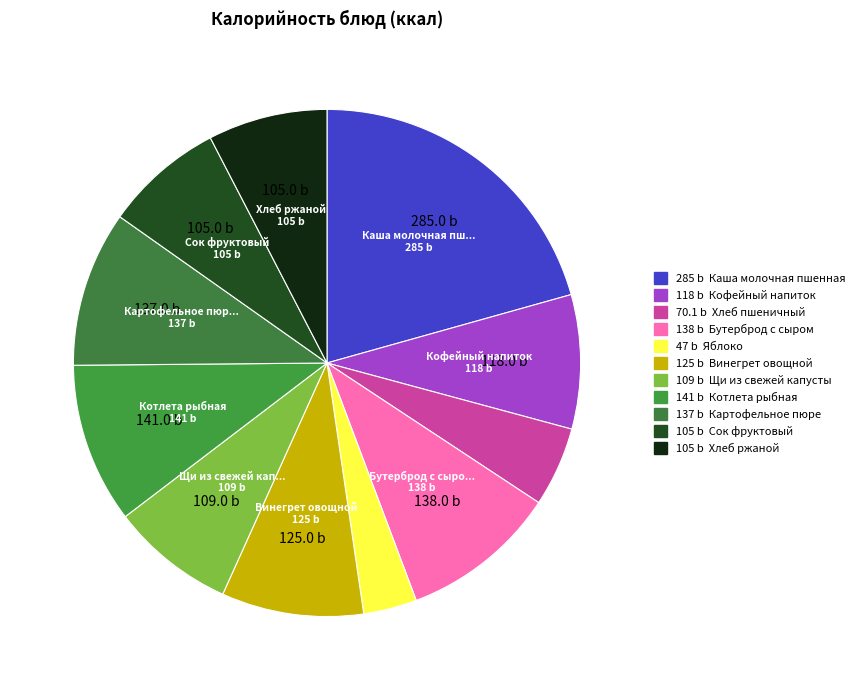

To the nearest percent, what is the average slice percentage?

9%